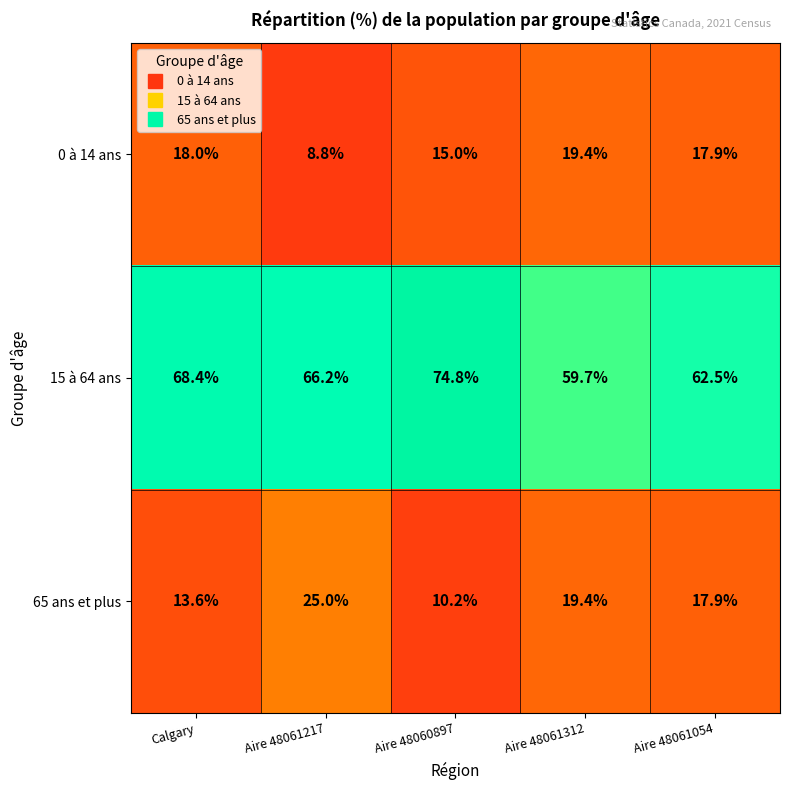

Reading left to right, extract all data points from this chart.

0 à 14 ans: Calgary=18.0	Aire 48061217=8.8	Aire 48060897=15.0	Aire 48061312=19.4	Aire 48061054=17.9
15 à 64 ans: Calgary=68.4	Aire 48061217=66.2	Aire 48060897=74.8	Aire 48061312=59.7	Aire 48061054=62.5
65 ans et plus: Calgary=13.6	Aire 48061217=25.0	Aire 48060897=10.2	Aire 48061312=19.4	Aire 48061054=17.9